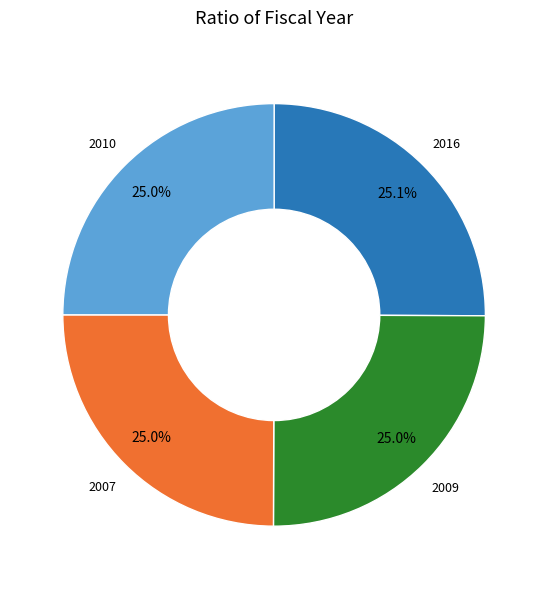

Is there a majority slice in this chart?

No